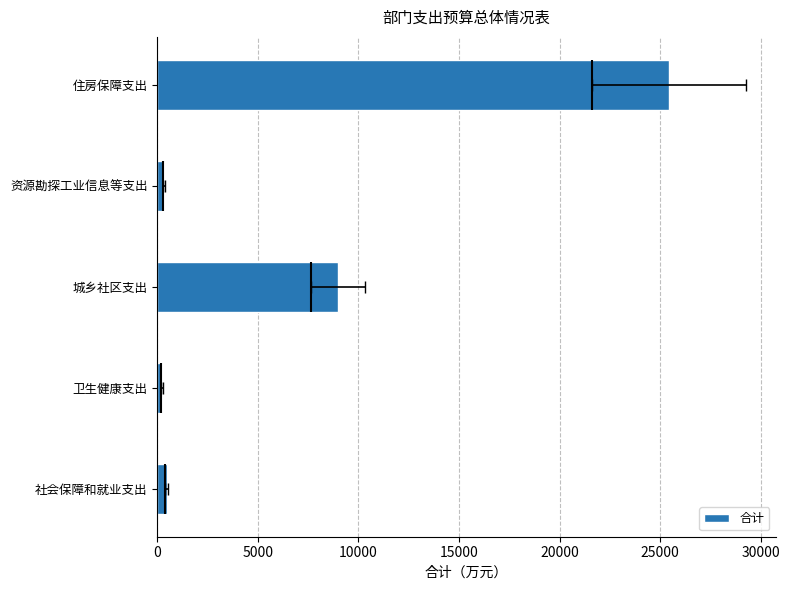

Which has a higher value, 卫生健康支出 or 资源勘探工业信息等支出?

资源勘探工业信息等支出